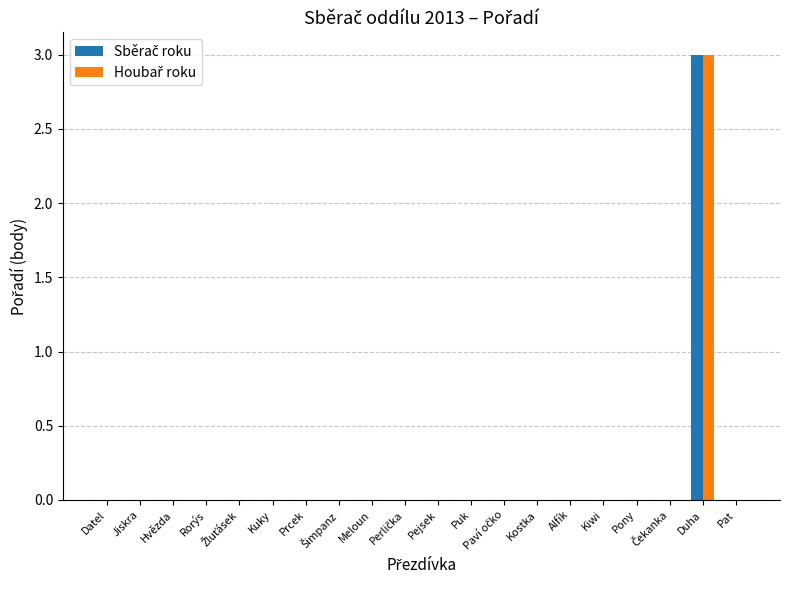

What is the maximum value shown in the chart?

3